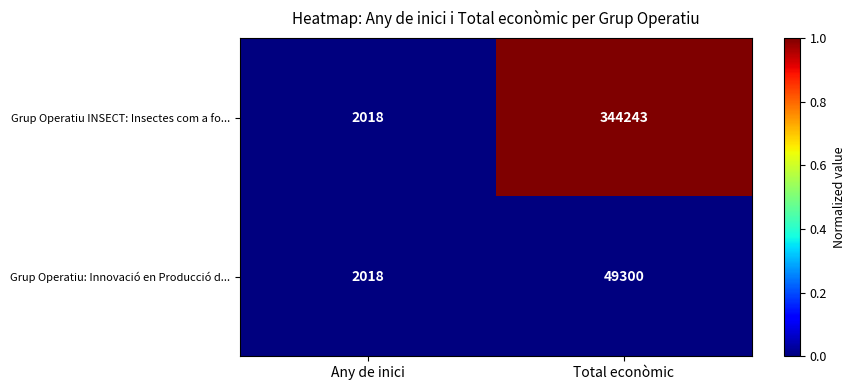

At which category does the chart reach its peak across all series?

Total econòmic